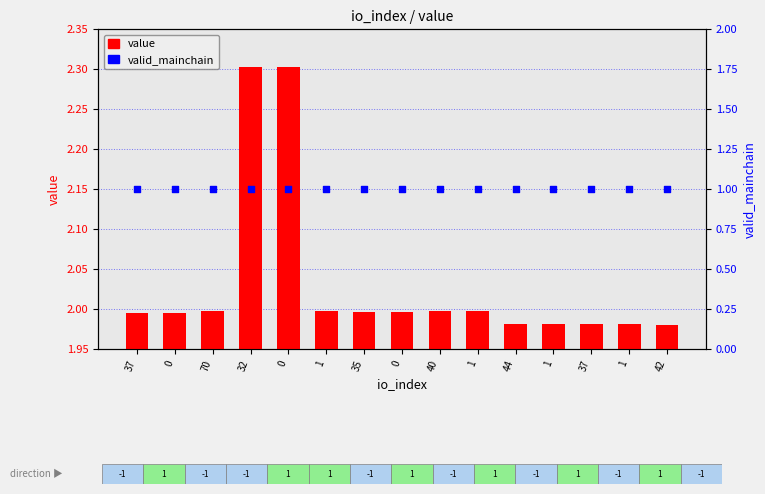

Which series reaches the maximum Y coordinate?

value